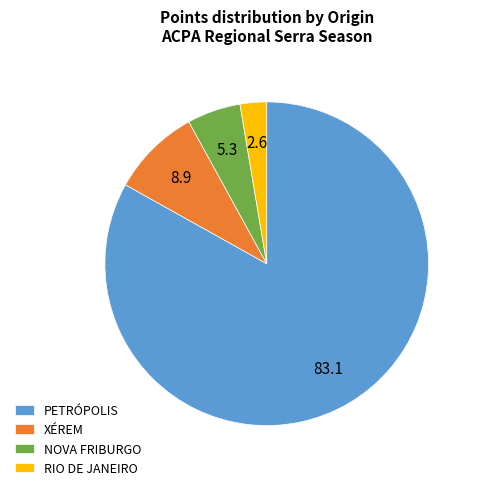

Do RIO DE JANEIRO and NOVA FRIBURGO together represent more than half of the pie?

No